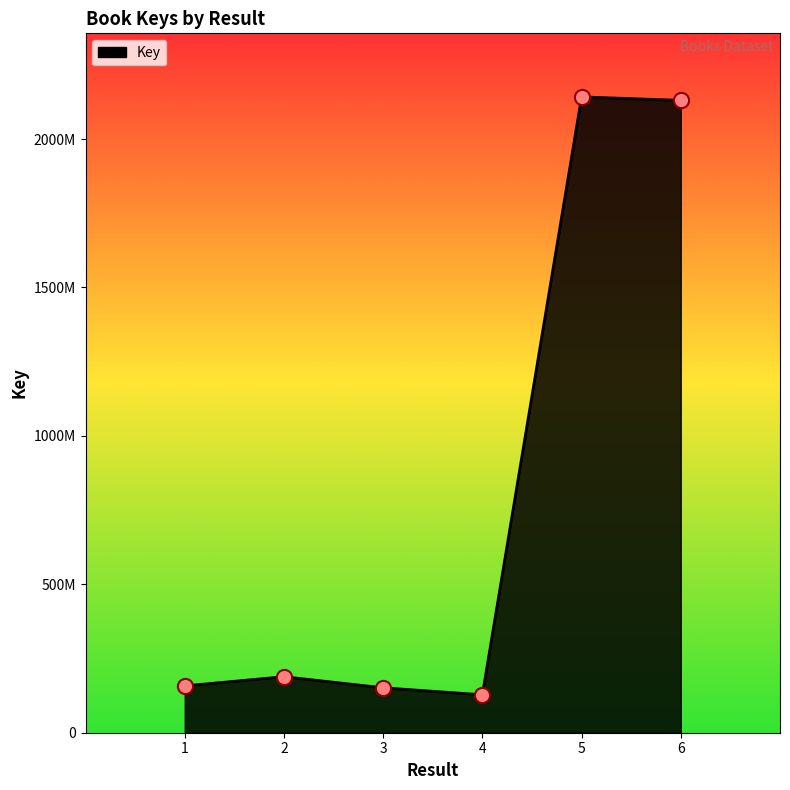

Is this an area chart (filled region under the line)?

Yes